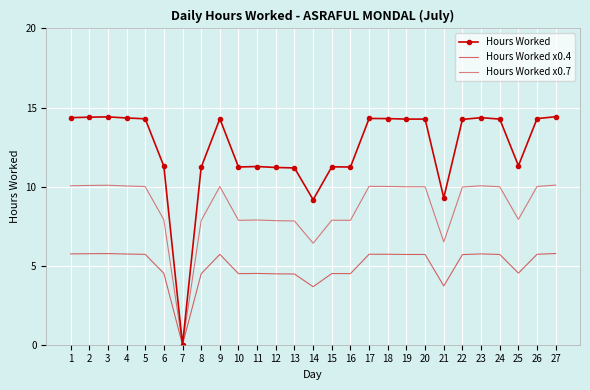

What is the maximum value shown in the chart?

14.4